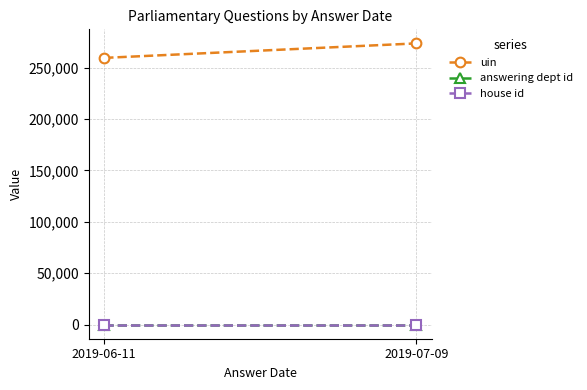

Count the number of data series in this chart.

3